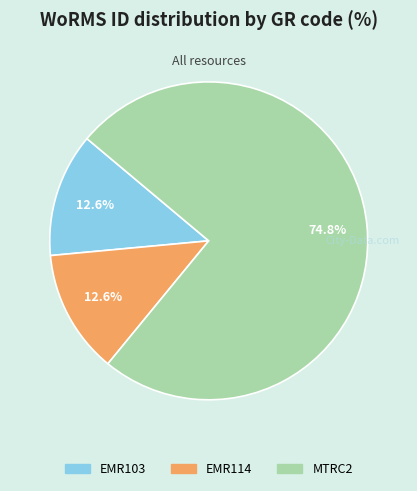

Which has a higher value, MTRC2 or EMR114?

MTRC2